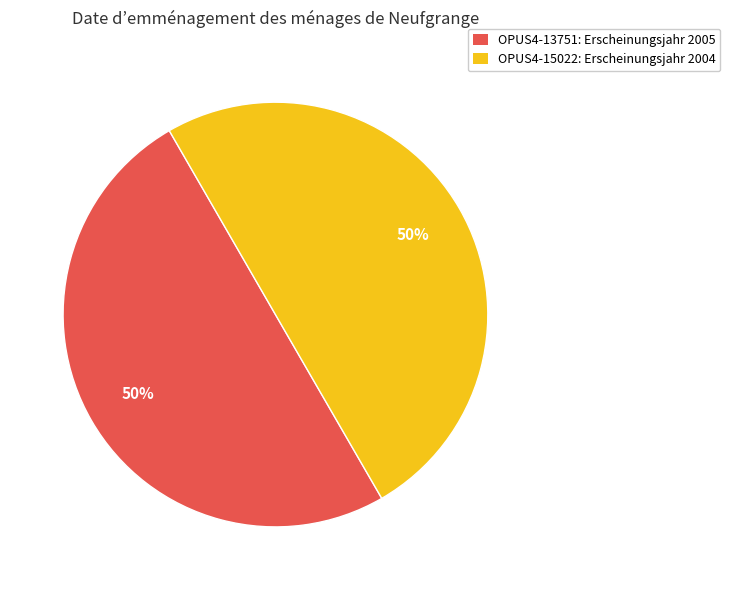

Is the sum of OPUS4-15022: Erscheinungsjahr 2004 and OPUS4-13751: Erscheinungsjahr 2005 greater than half?

Yes